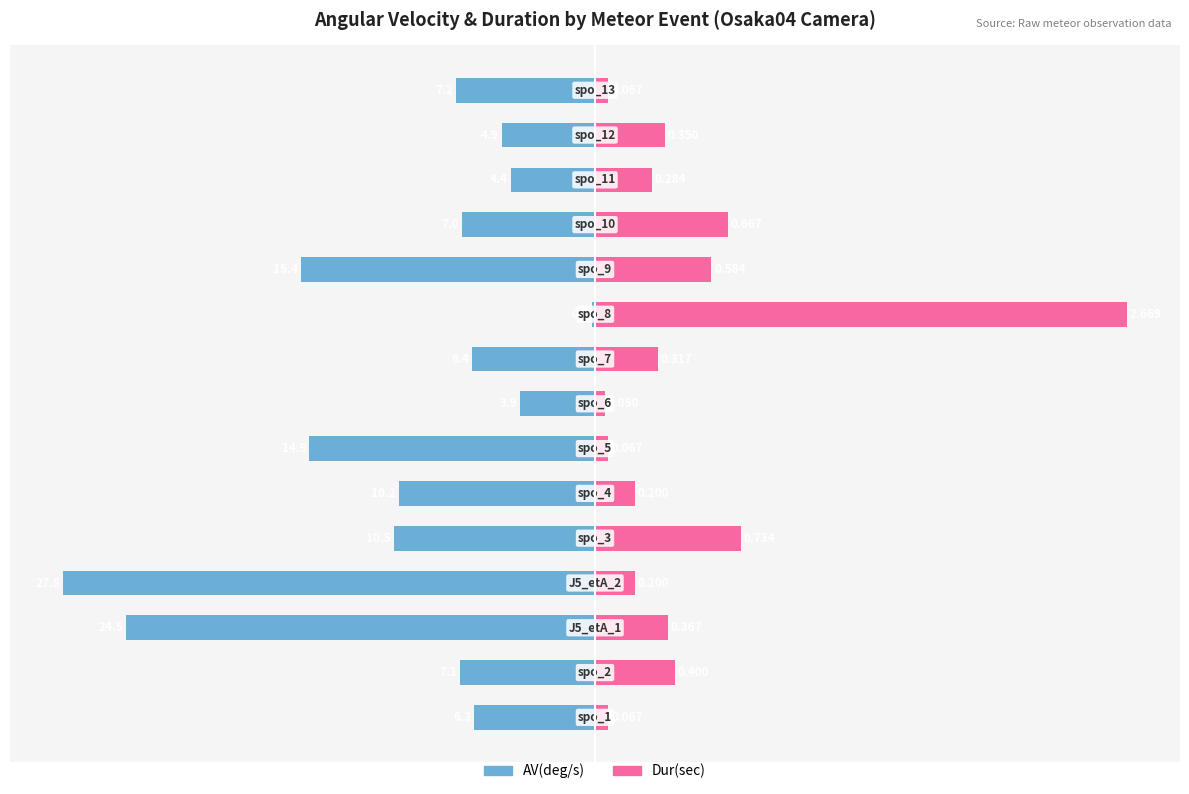

How many categories are shown in the chart?

15